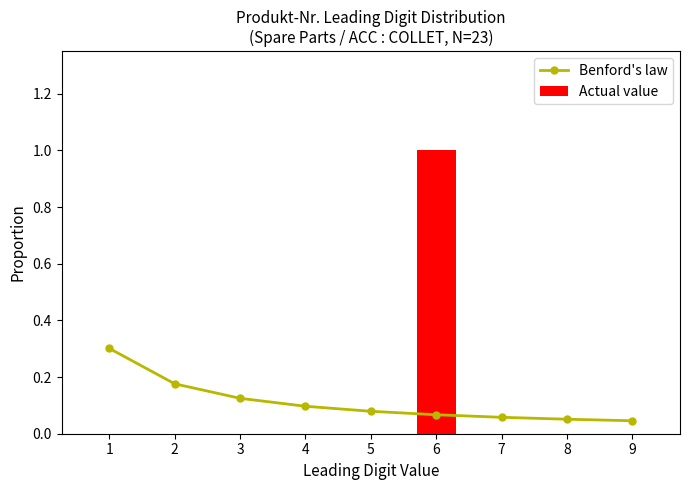

Which category has the highest value in the Actual value series?

6